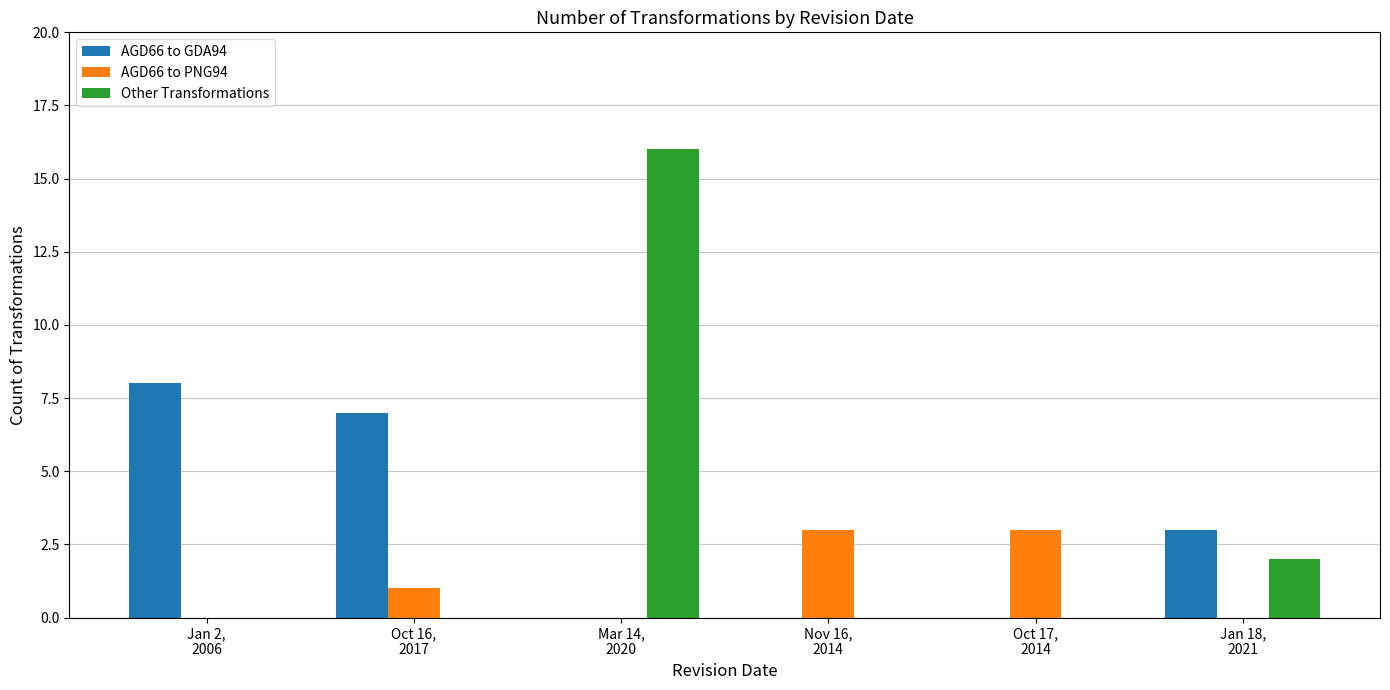

Reading left to right, transcribe all the data shown in this chart.

AGD66 to GDA94: Jan 2,
2006=8	Oct 16,
2017=7	Mar 14,
2020=0	Nov 16,
2014=0	Oct 17,
2014=0	Jan 18,
2021=3
AGD66 to PNG94: Jan 2,
2006=0	Oct 16,
2017=1	Mar 14,
2020=0	Nov 16,
2014=3	Oct 17,
2014=3	Jan 18,
2021=0
Other Transformations: Jan 2,
2006=0	Oct 16,
2017=0	Mar 14,
2020=16	Nov 16,
2014=0	Oct 17,
2014=0	Jan 18,
2021=2